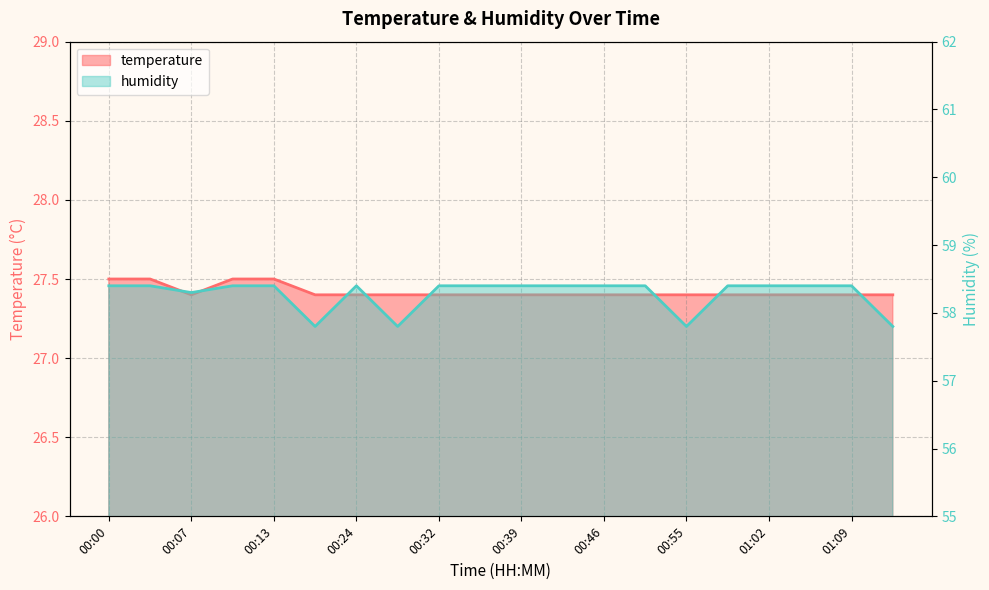

At how many categories does at least one series exceed 33?

20